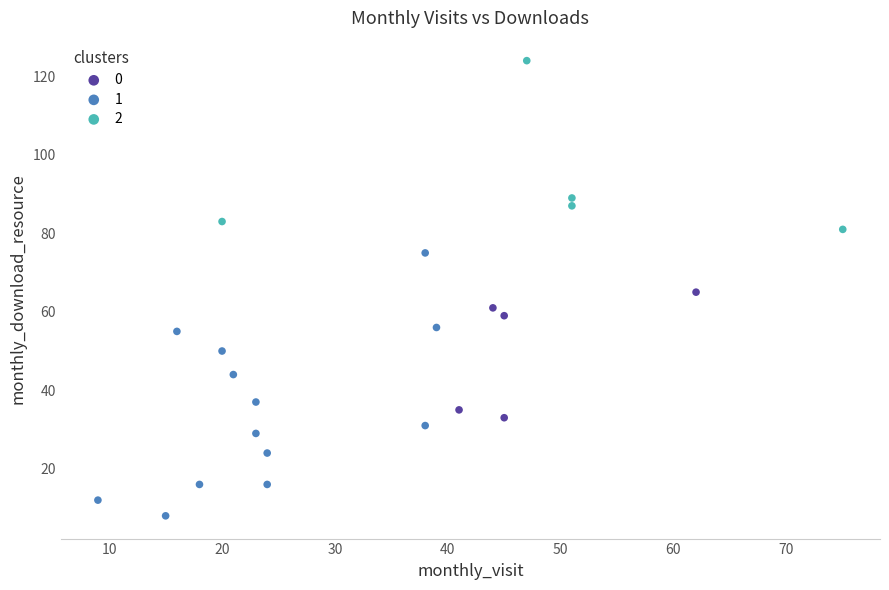

Which series reaches the maximum Y coordinate?

2